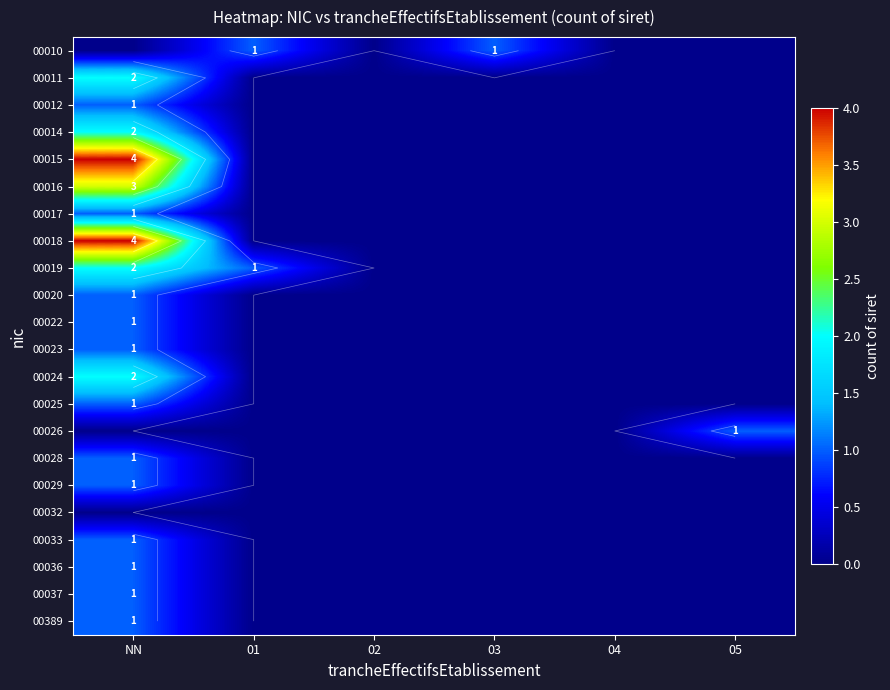

Is the value of 00019 at 05 greater than the value of 00389 at 02?

No